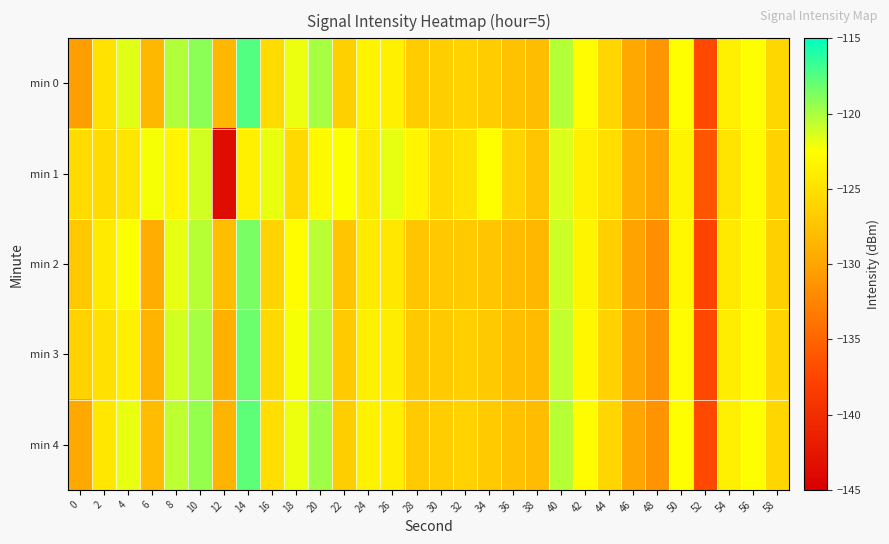

What is the spread (max minus min) of values at 16?

4.2